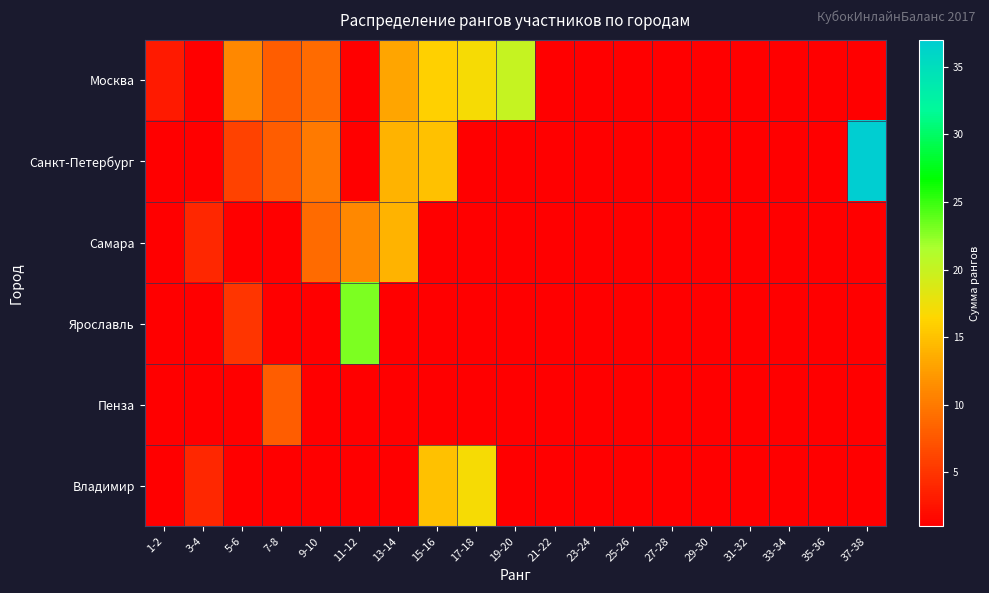

What is the total value across all series at 37-38?

42